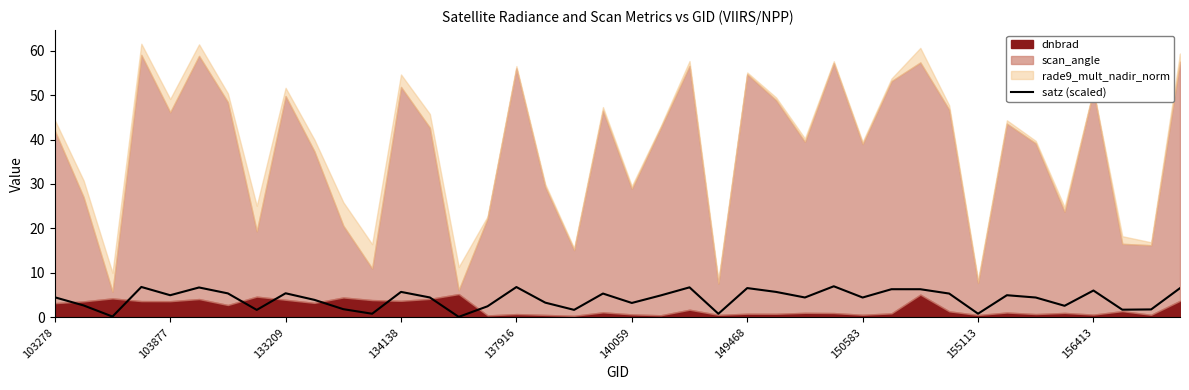

The value of satz (scaled) at 133209 is 9.7. True or false?

False